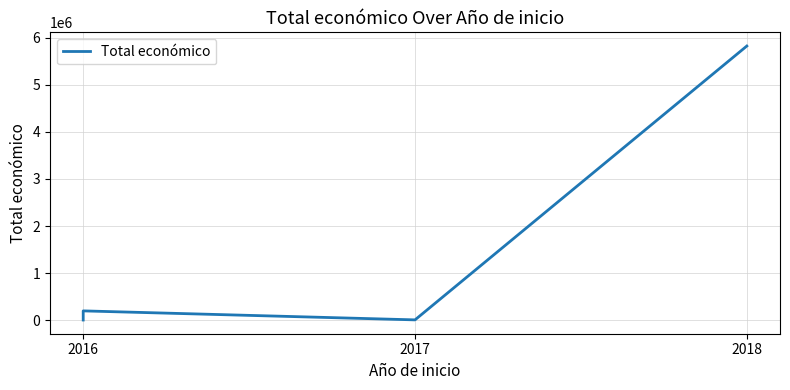

What is the change in value from 2016 to 2018?

+5813964